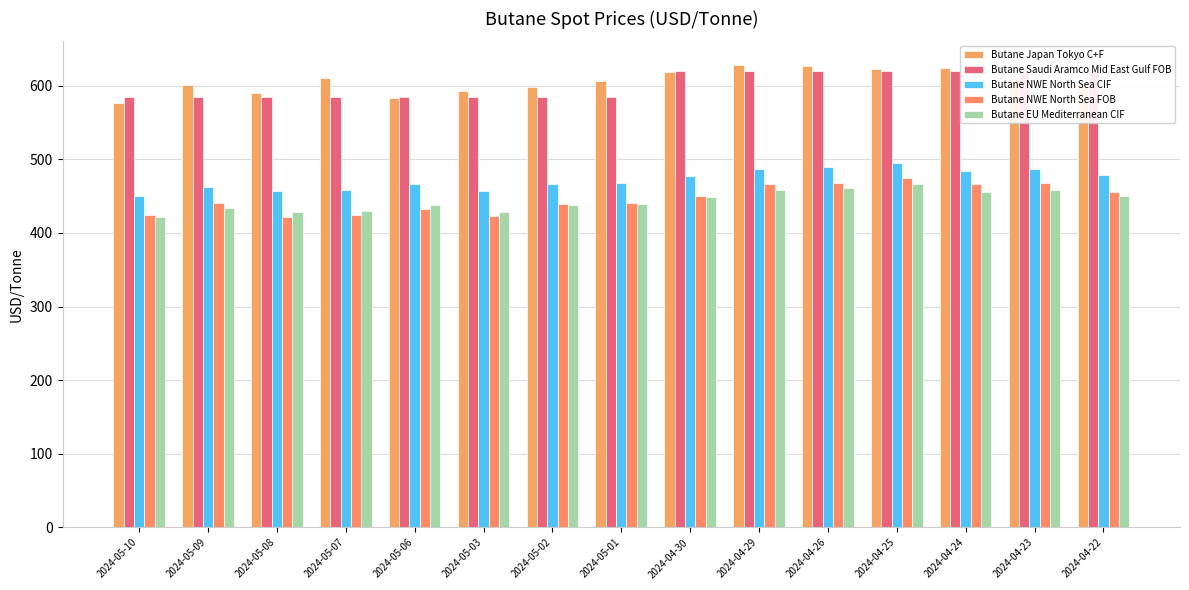

At 2024-04-25, list the series in order from largest to smallest.

Butane Japan Tokyo C+F, Butane Saudi Aramco Mid East Gulf FOB, Butane NWE North Sea CIF, Butane NWE North Sea FOB, Butane EU Mediterranean CIF